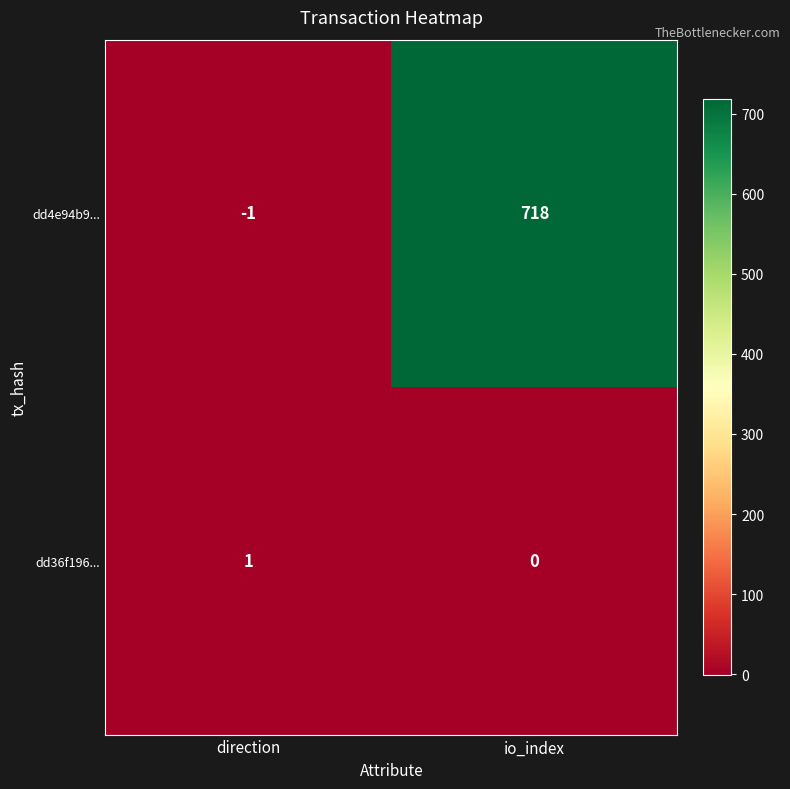

Reading left to right, what are all the values shown in this chart?

dd4e94b9...: -1	718
dd36f196...: 1	0